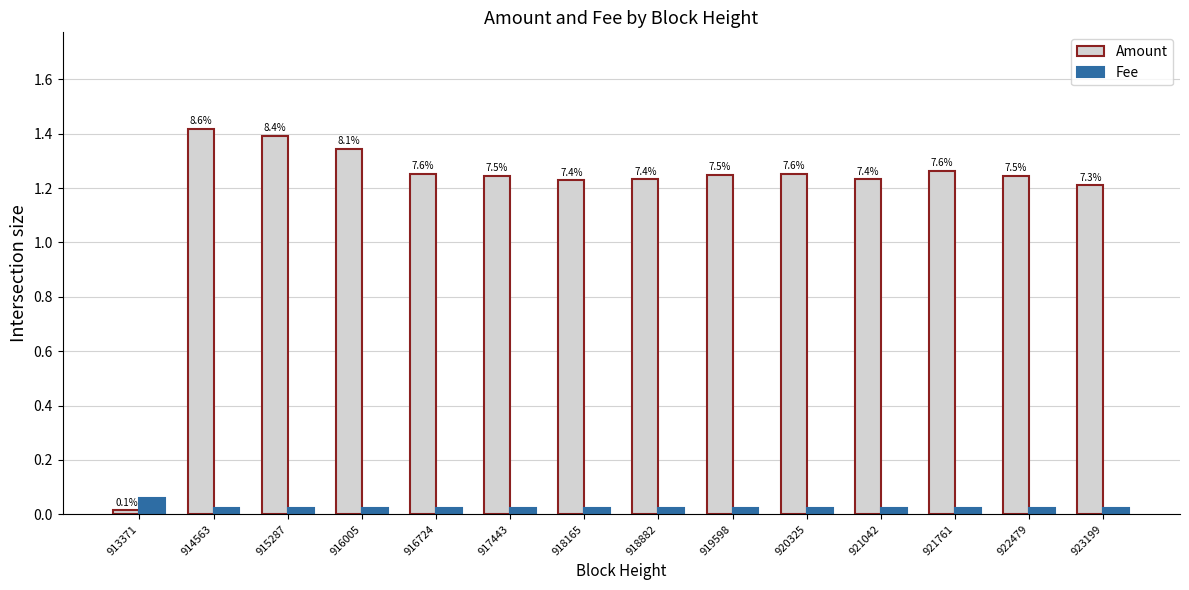

Is it true that Fee equals 0.0 at 920325?

True